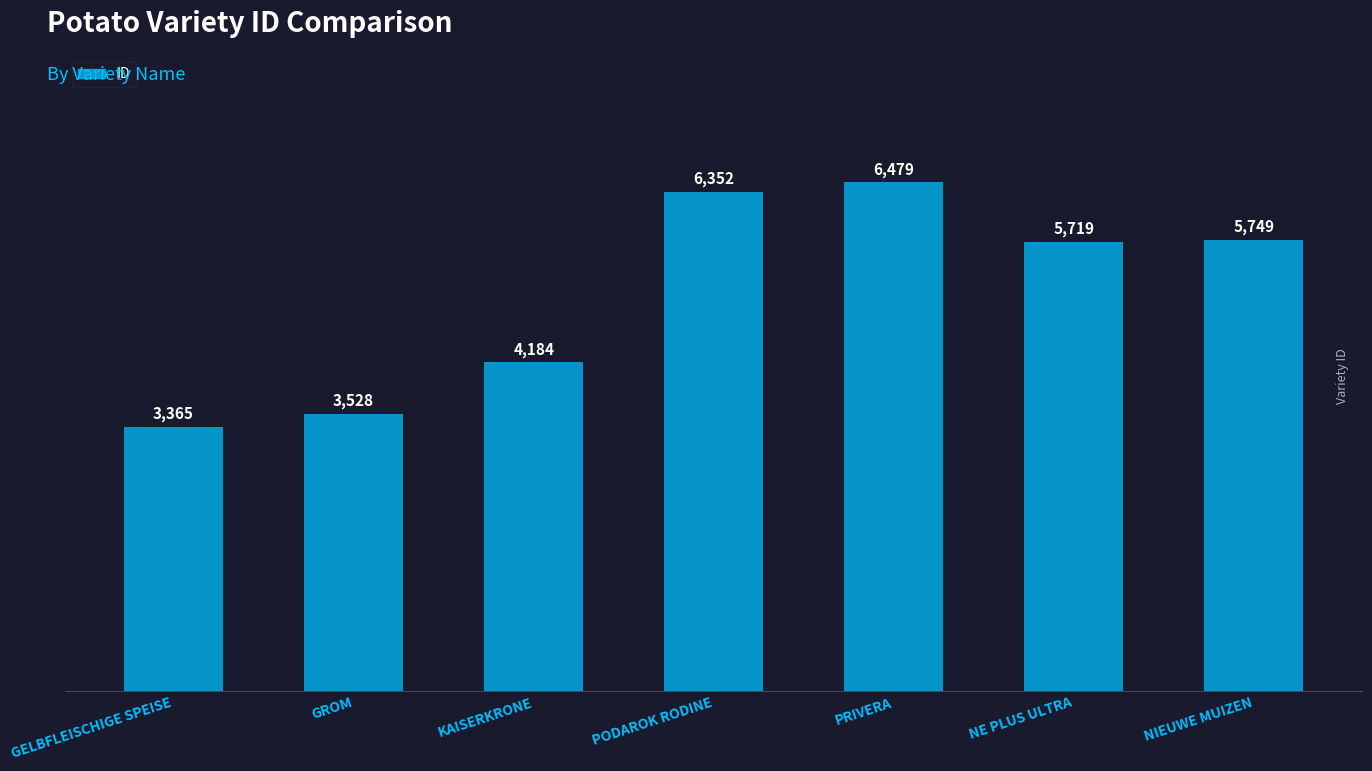

Is it true that the value at GROM is 1294?

False